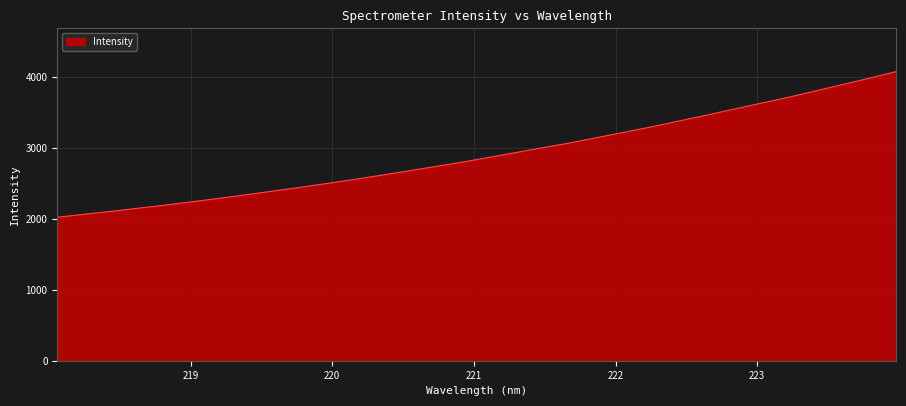

Reading right to left, list all the values displayed in this chart.

4079.0	3984.6	3894.9	3804.9	3714.9	3633.1	3549.7	3465.5	3385.3	3303.8	3227.3	3152.9	3077.5	3009.9	2941.3	2872.3	2804.9	2742.1	2680.4	2618.9	2559.4	2503.2	2447.5	2395.6	2342.9	2291.8	2243.7	2196.1	2152.5	2107.8	2066.1	2024.2